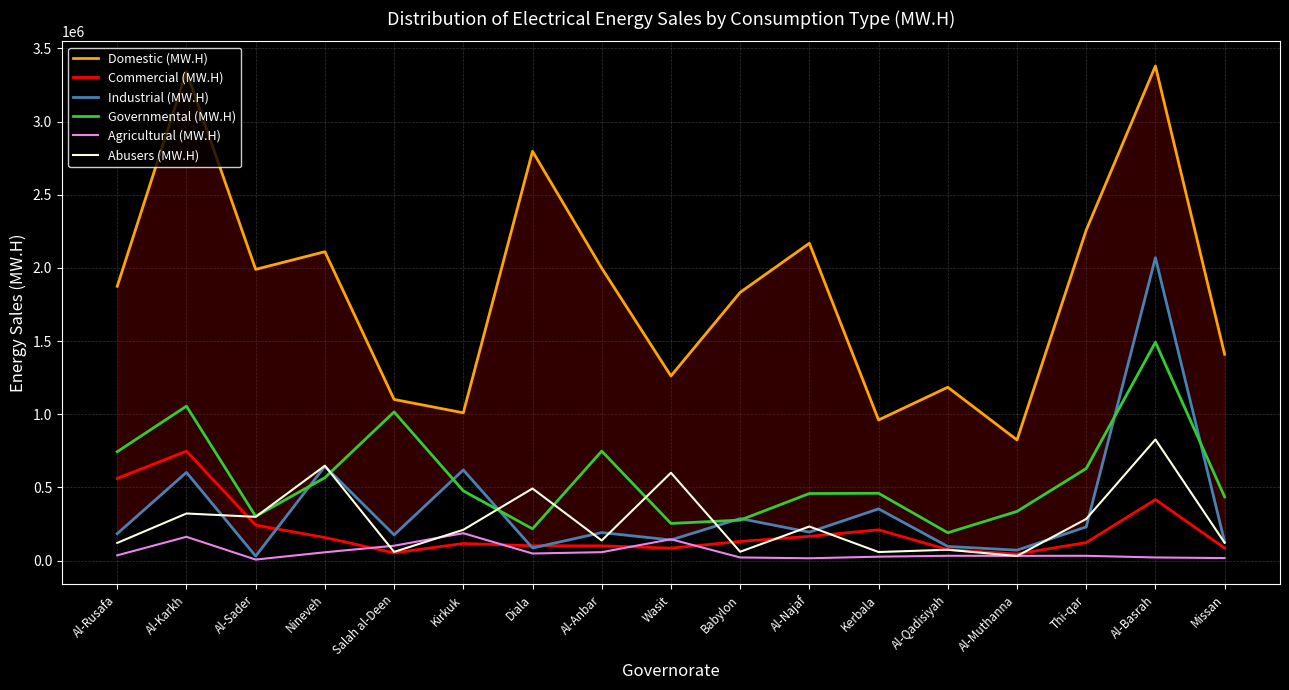

The value of Abusers (MW.H) at Al-Qadisiyah is 74205. True or false?

True